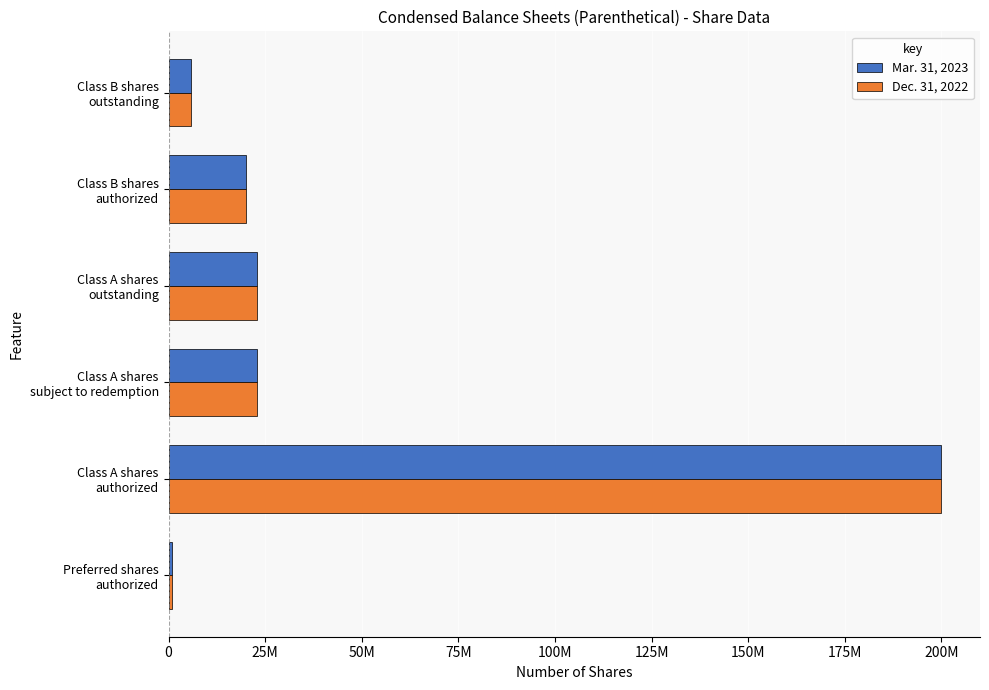

What are all the series names shown in the legend?

Mar. 31, 2023, Dec. 31, 2022